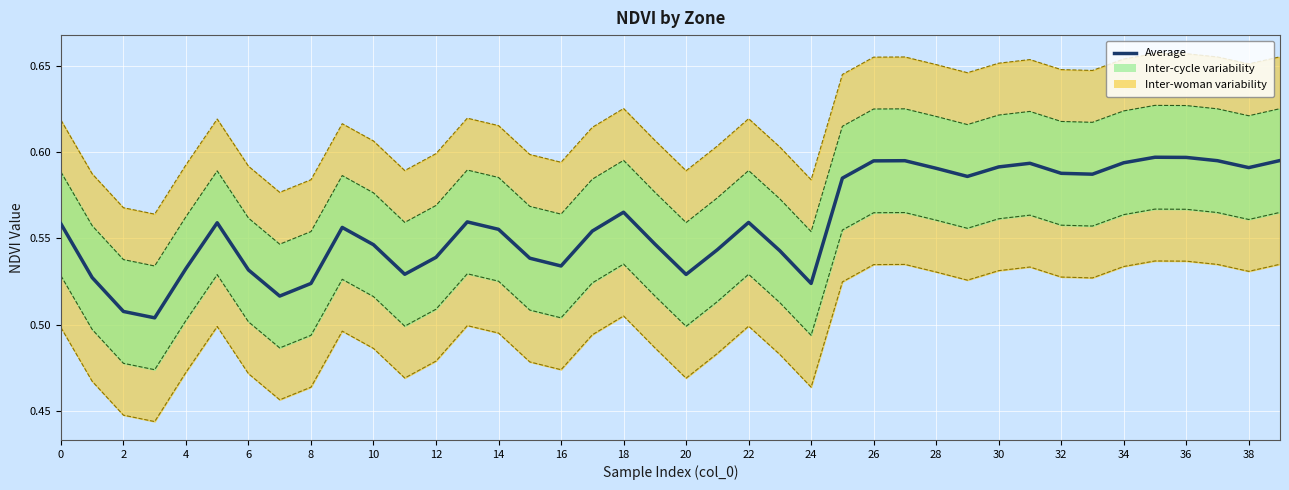

What value does the data have at 6?

0.5